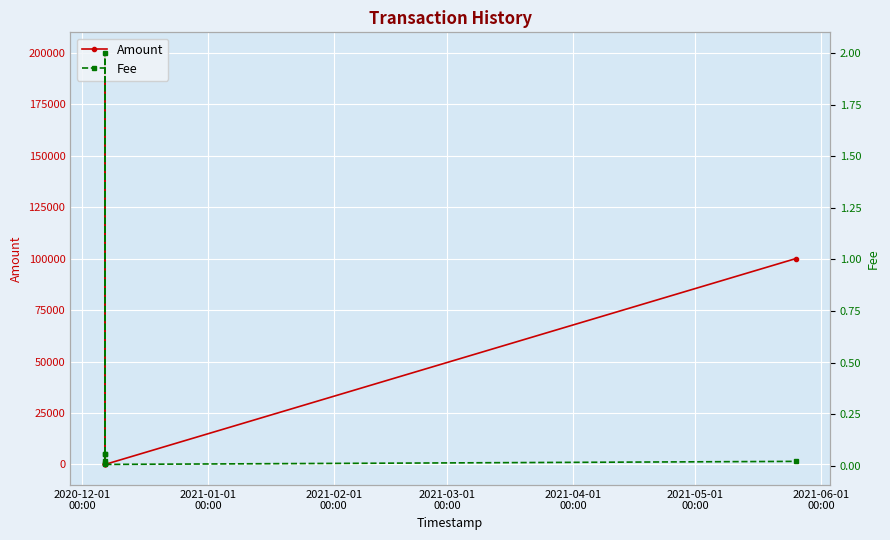

Rank the series by their average value, from highest to lowest.

Amount, Fee